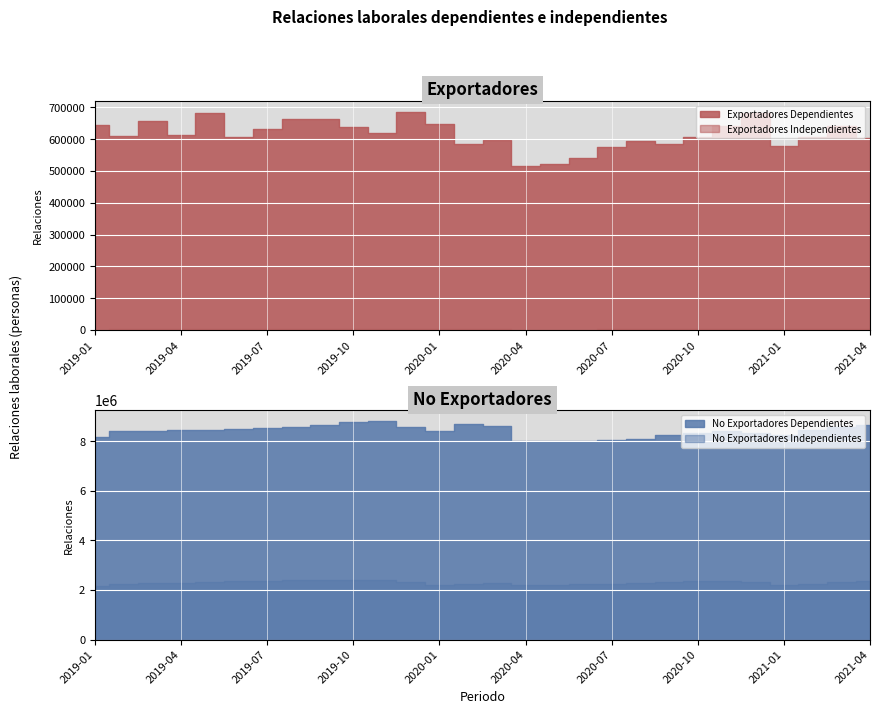

What is the spread (max minus min) of values at 2020-04?

8024633